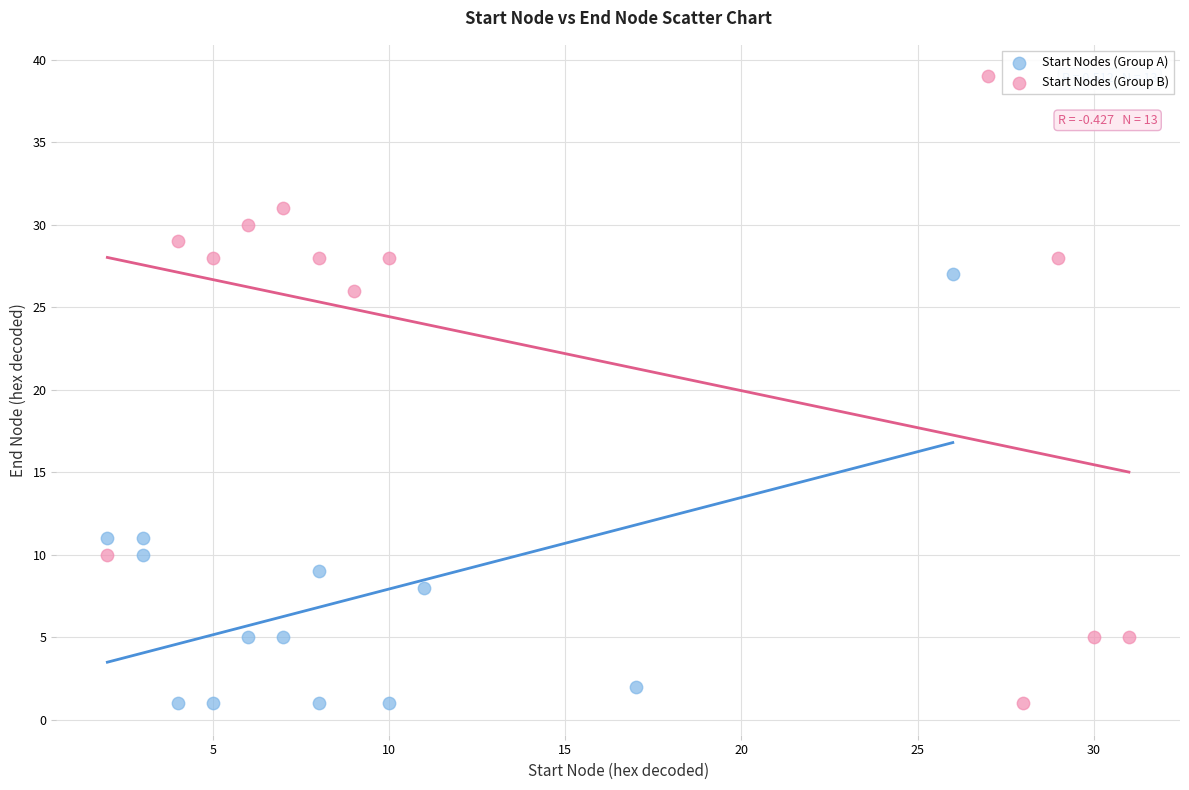

What are all the series names shown in the legend?

Start Nodes (Group A), Start Nodes (Group B)